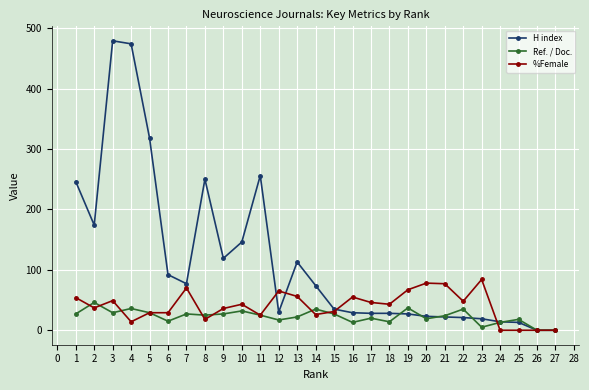

What is the approximate value of H index at 12, to the nearest 50?

50